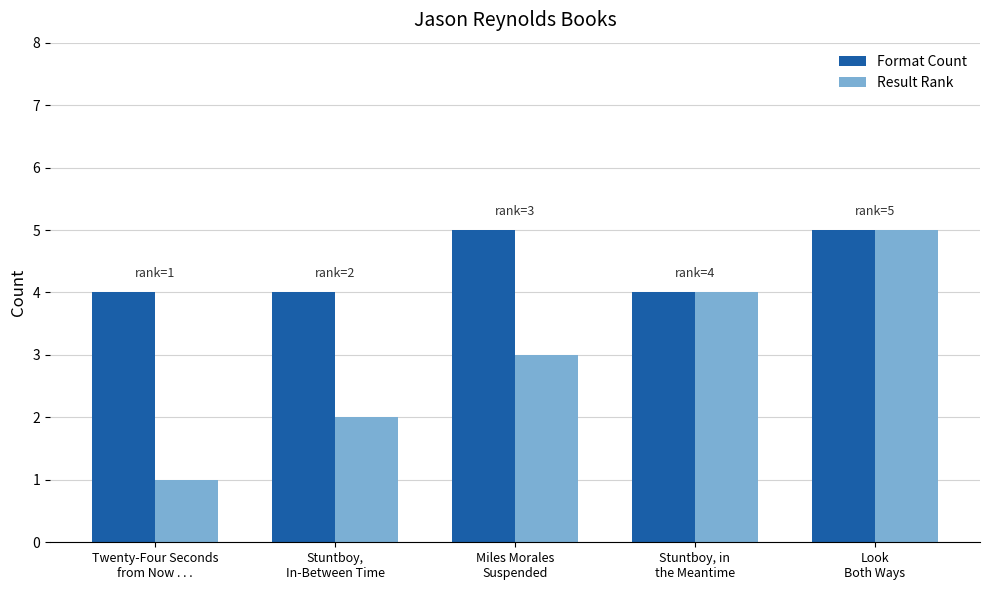

Are the bars horizontal?

No